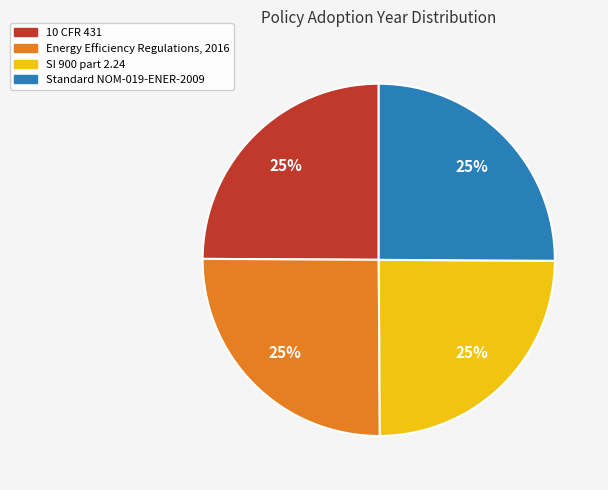

How many slices are in this pie chart?

4